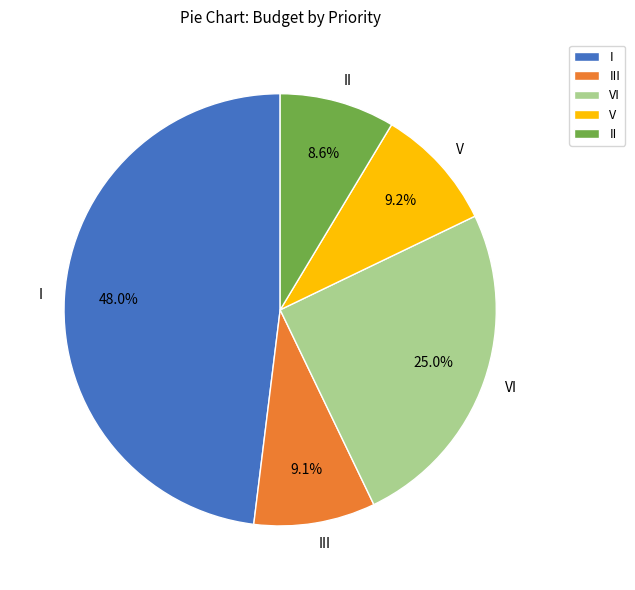

How many slices are in this pie chart?

5